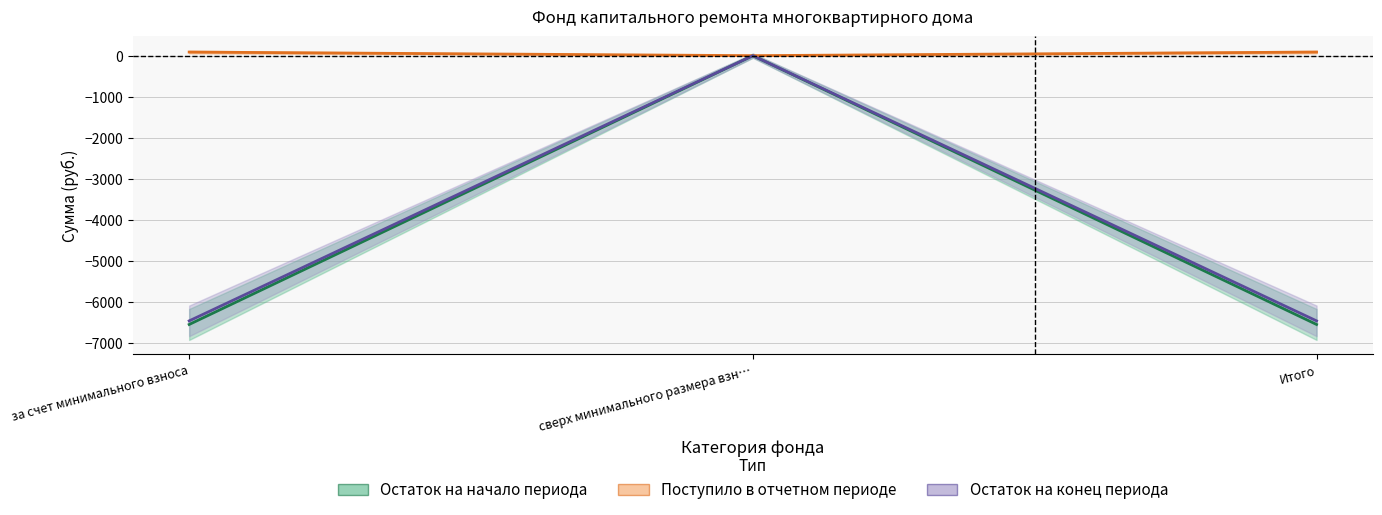

What is the difference between the Поступило в отчетном периоде values at сверх минимального размера взн… and Итого?

87.6